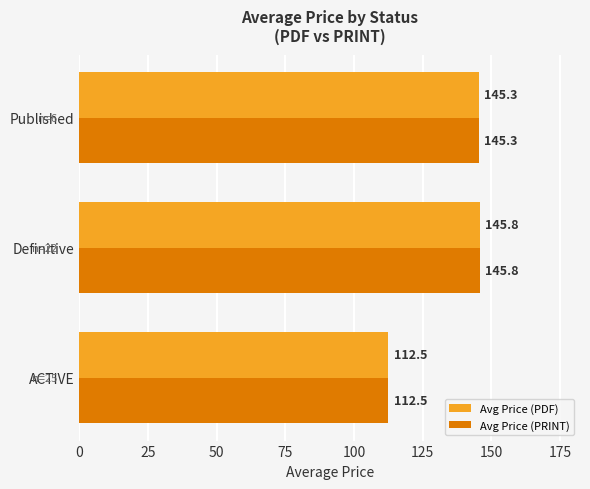

Is it true that Avg Price (PDF) equals 31.6 at ACTIVE?

False